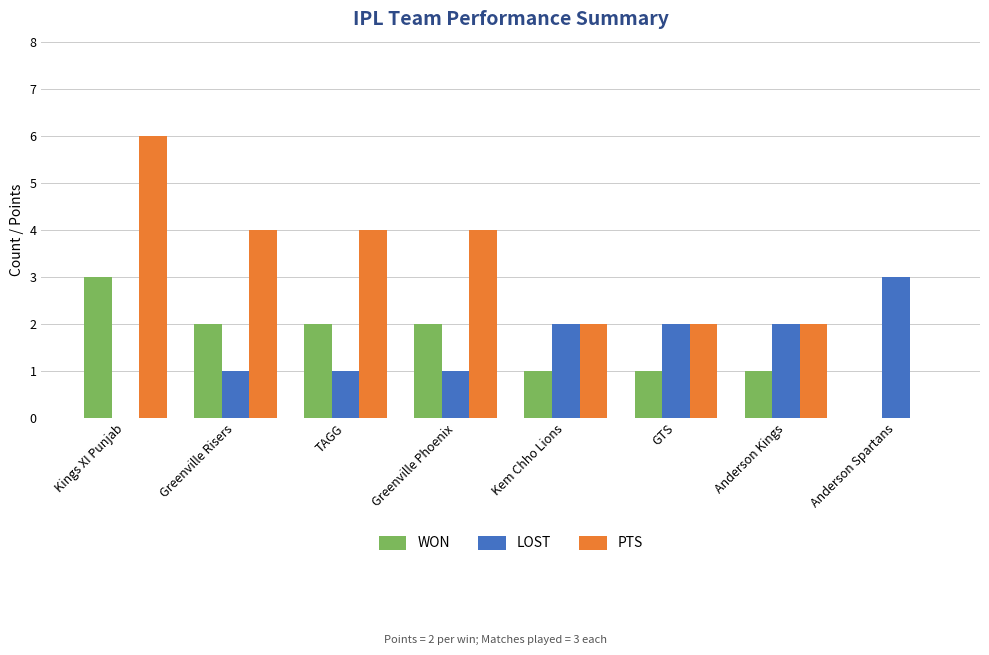

What is the sum of all LOST values?

12